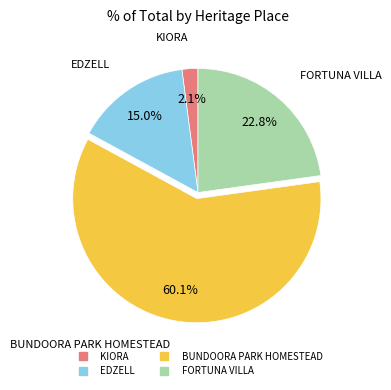

Count the number of slices in the pie.

4